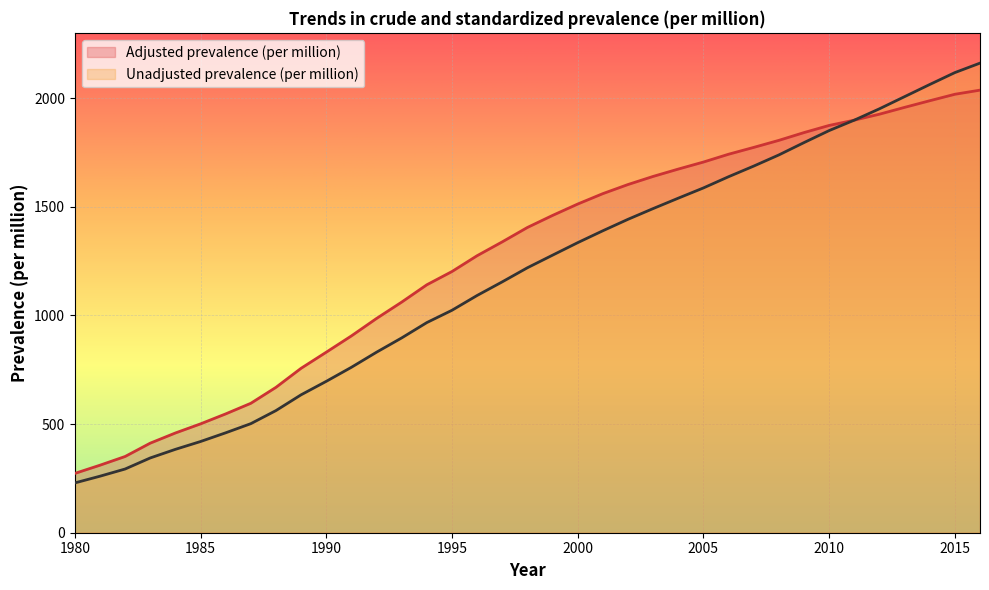

What is the difference between the Unadjusted prevalence (per million) values at 2012 and 1982?

1657.4